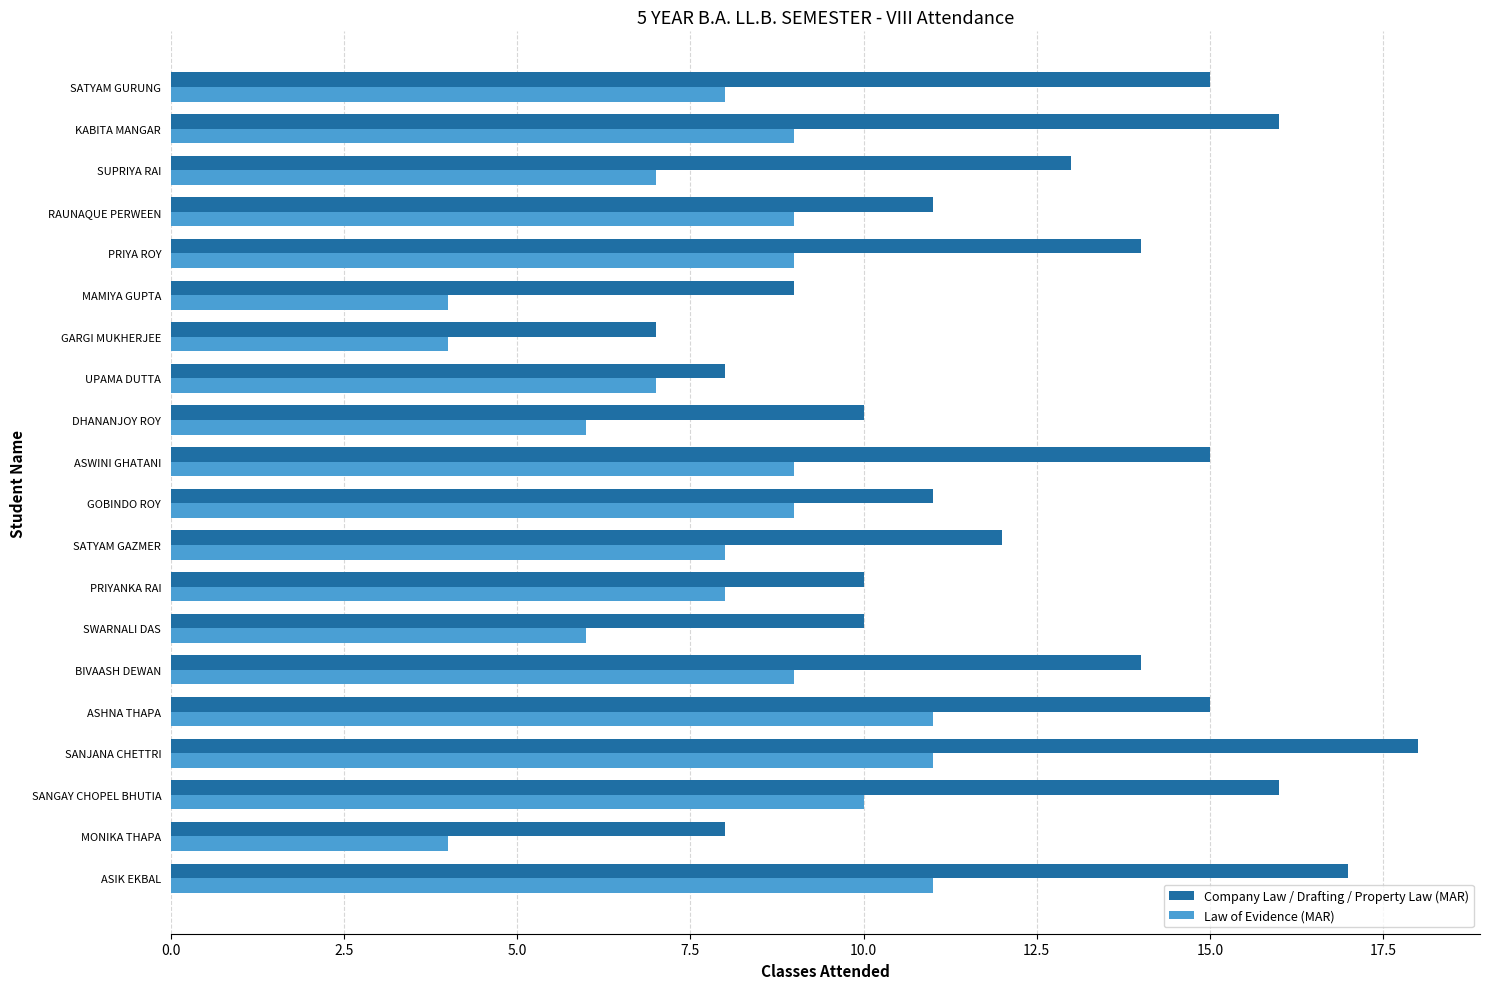

What is the sum of all Company Law / Drafting / Property Law (MAR) values?

249